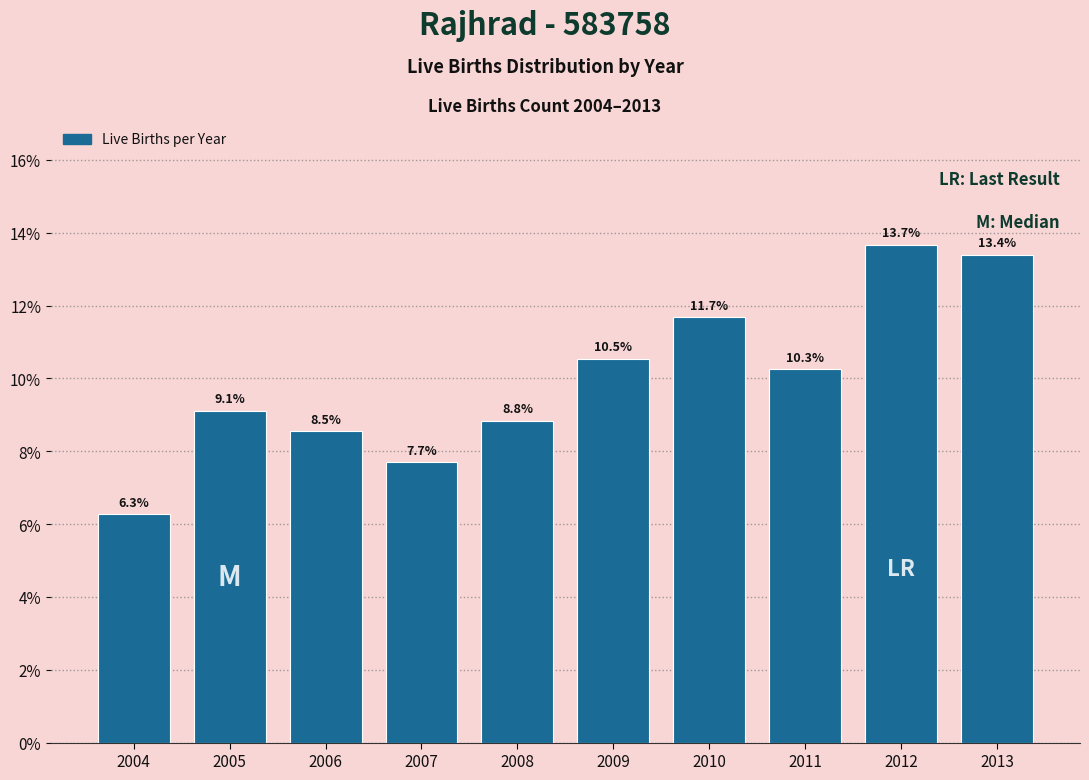

Reading right to left, list all the values displayed in this chart.

2013=13.4	2012=13.7	2011=10.3	2010=11.7	2009=10.5	2008=8.8	2007=7.7	2006=8.5	2005=9.1	2004=6.3